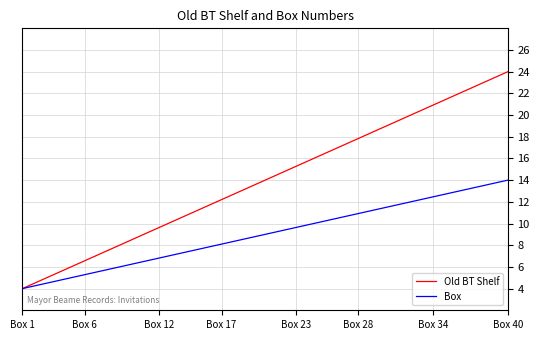

What is the minimum value shown in the chart?

4.0